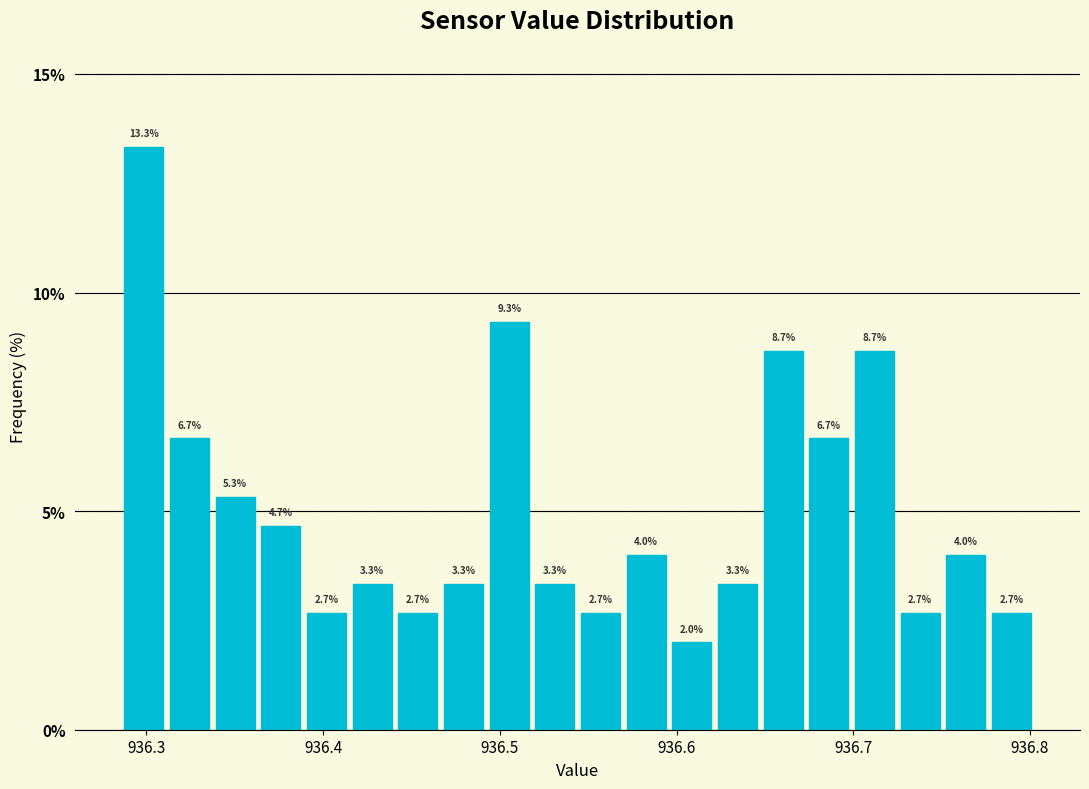

Around what value on the x-axis is the tallest bar? Give the approximate position of its centre, as read against the axis.

936.30